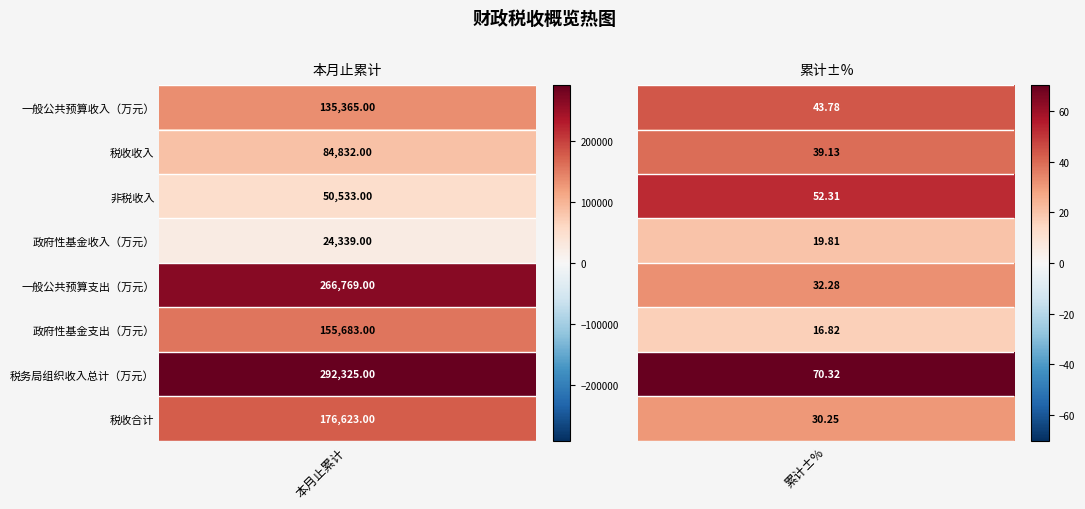

Is the value of 本月止累计 at 6 greater than the value of 累计±% at 4?

Yes